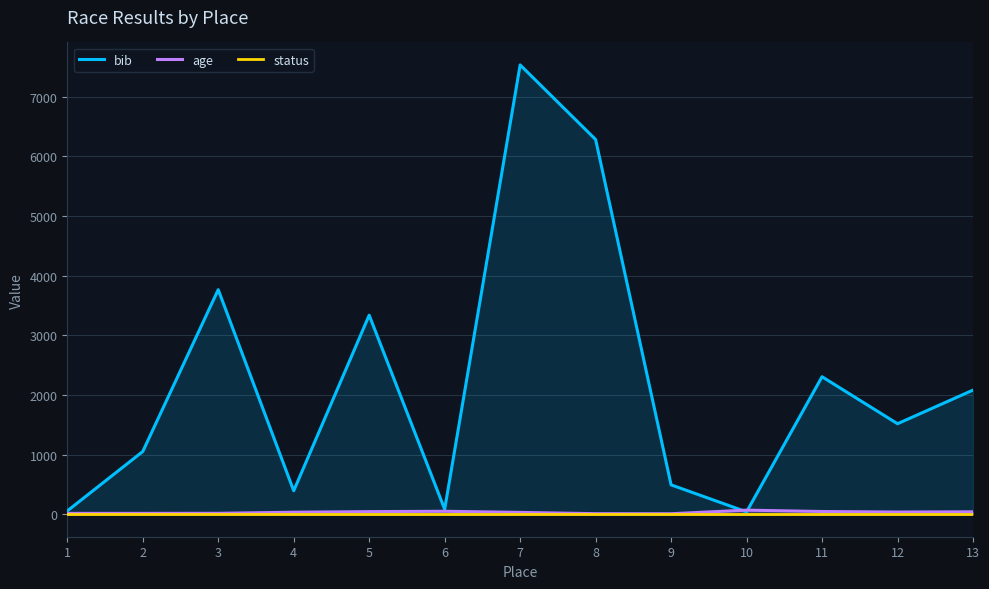

Which category has the lowest value in the age series?

9